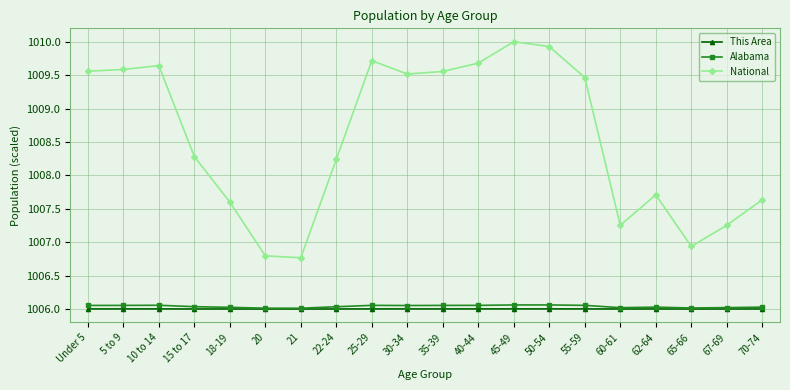

True or false: Alabama and National intersect in this chart.

False